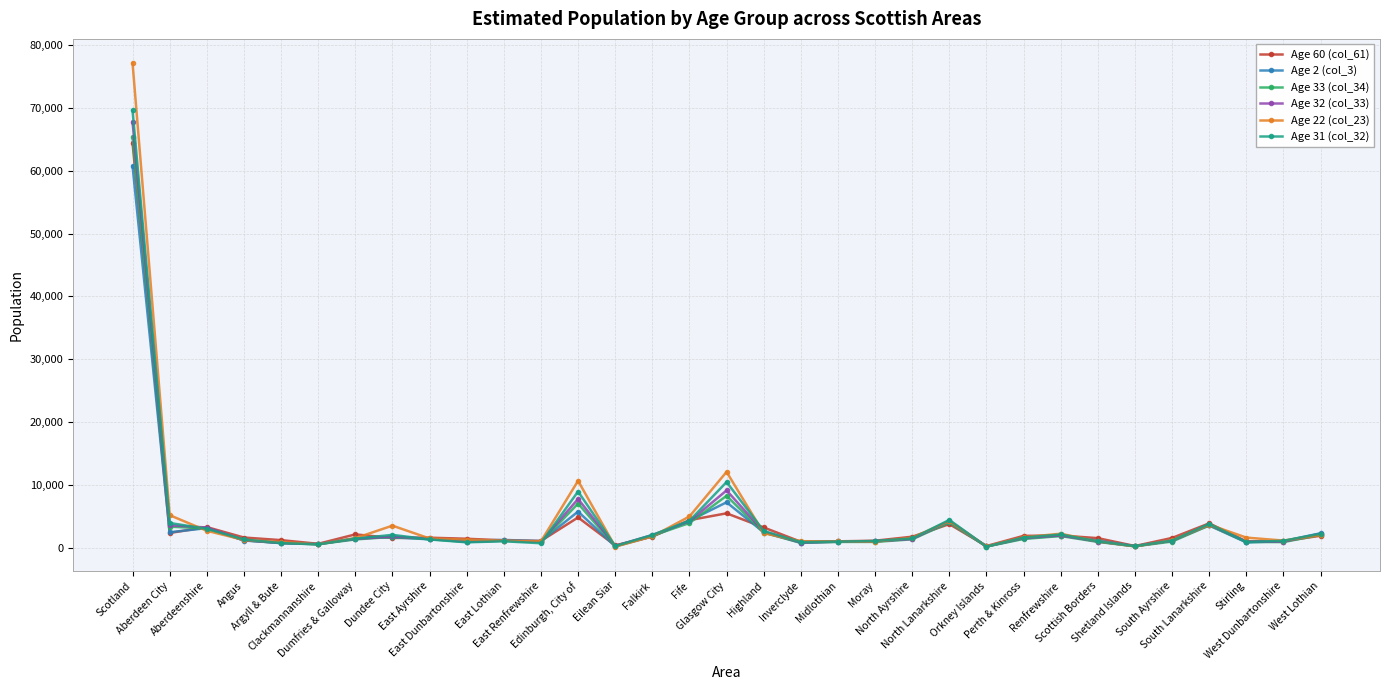

What is the greatest value displayed?

77128